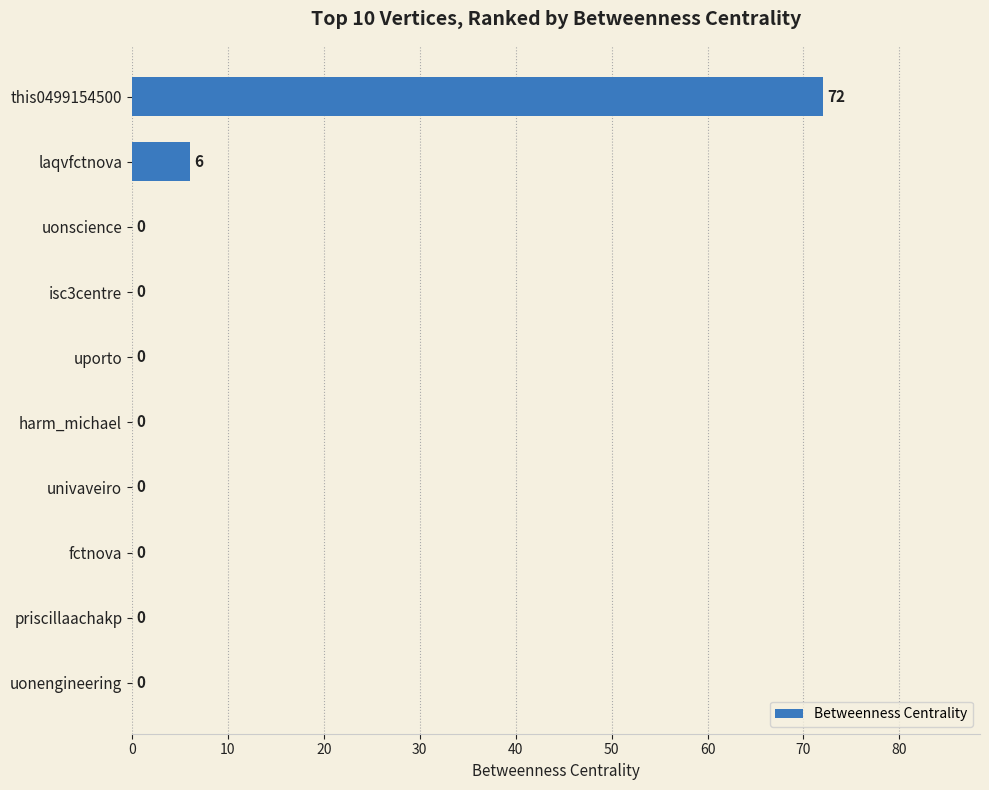

Count the number of data series in this chart.

1